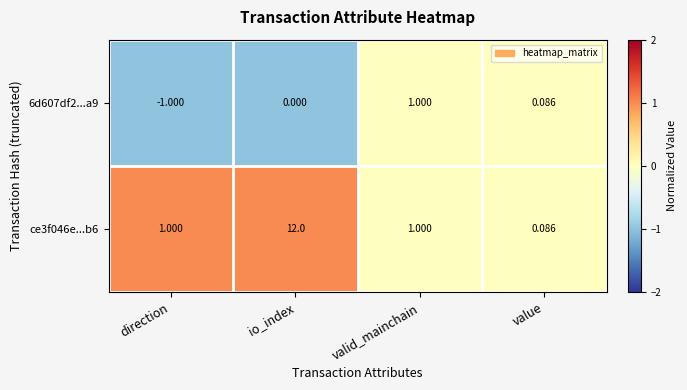

Where is 6d607df2...a9 nearest to the value 0?

io_index